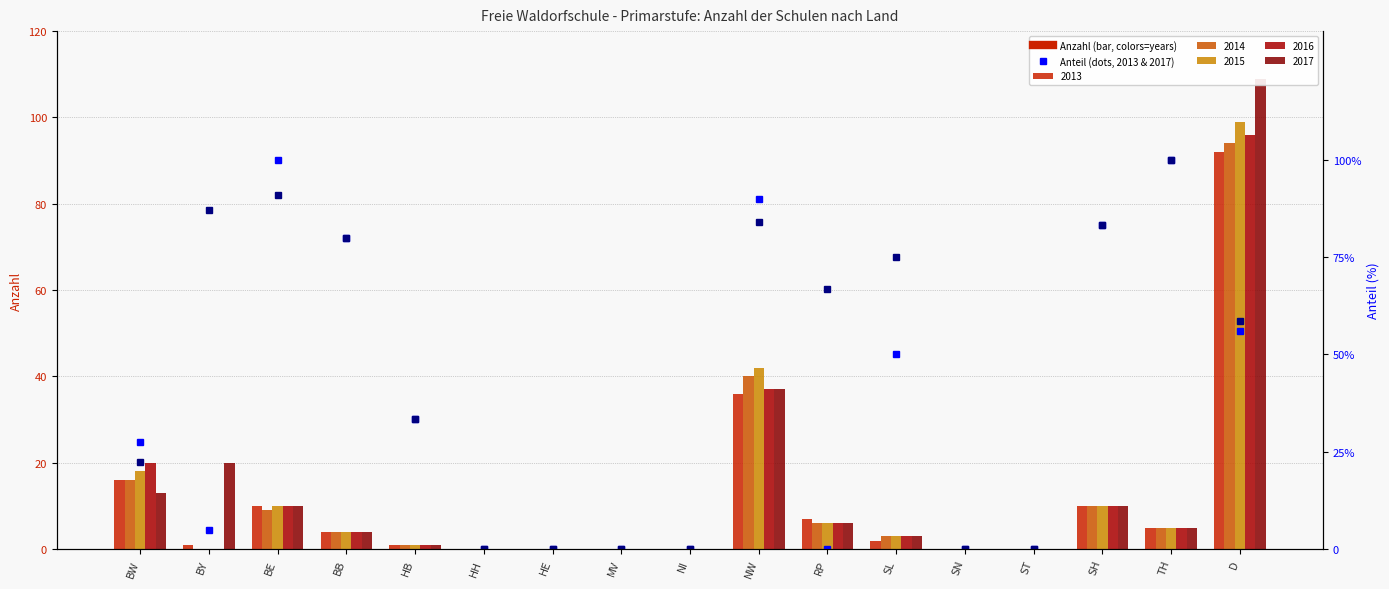

At how many categories does at least one series exceed 87?

3